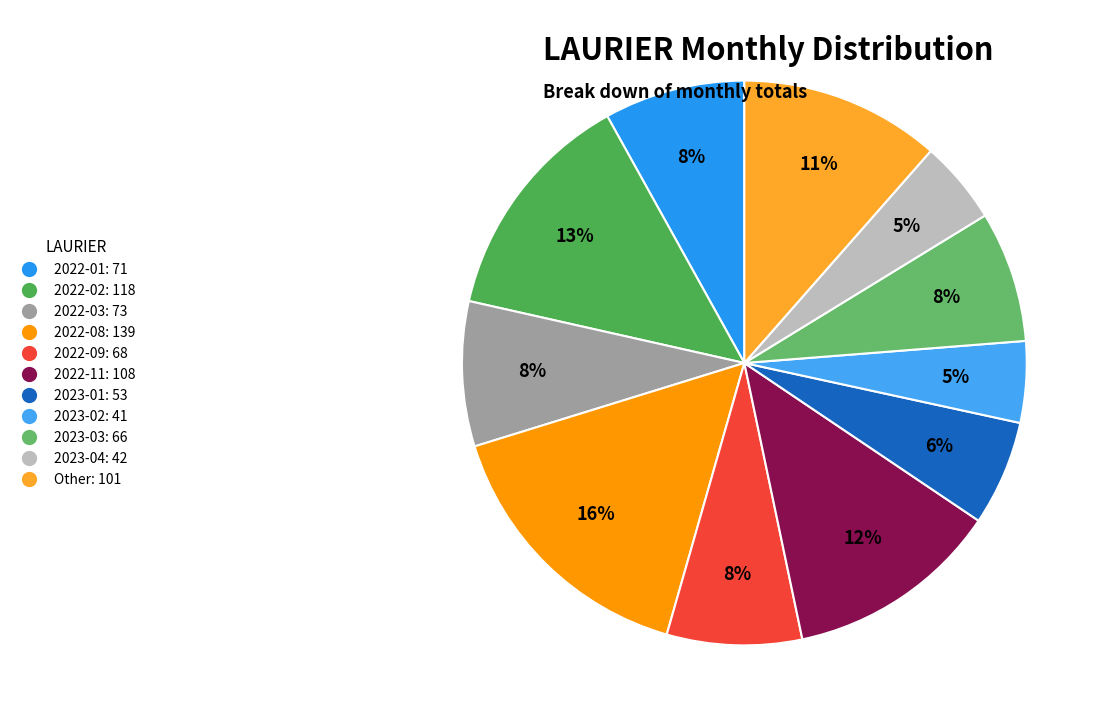

Which category has the biggest portion of the pie?

2022-08: 139